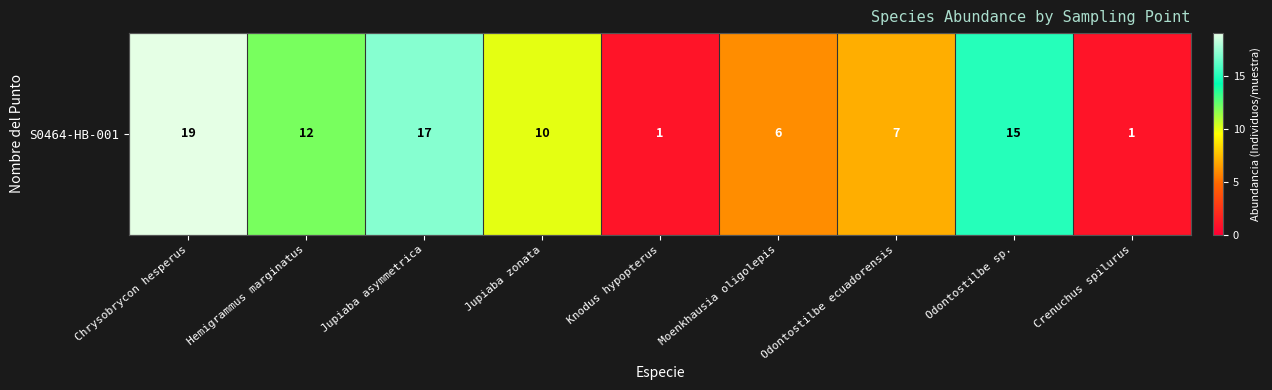

What is the difference between the maximum and second lowest values?

18